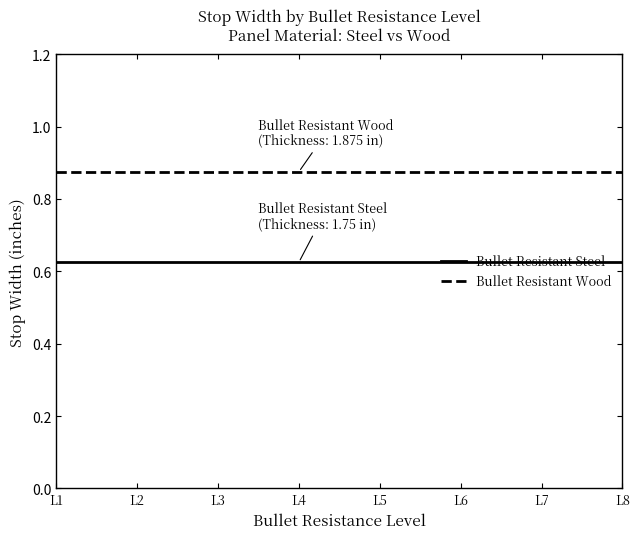

Count the number of data series in this chart.

2